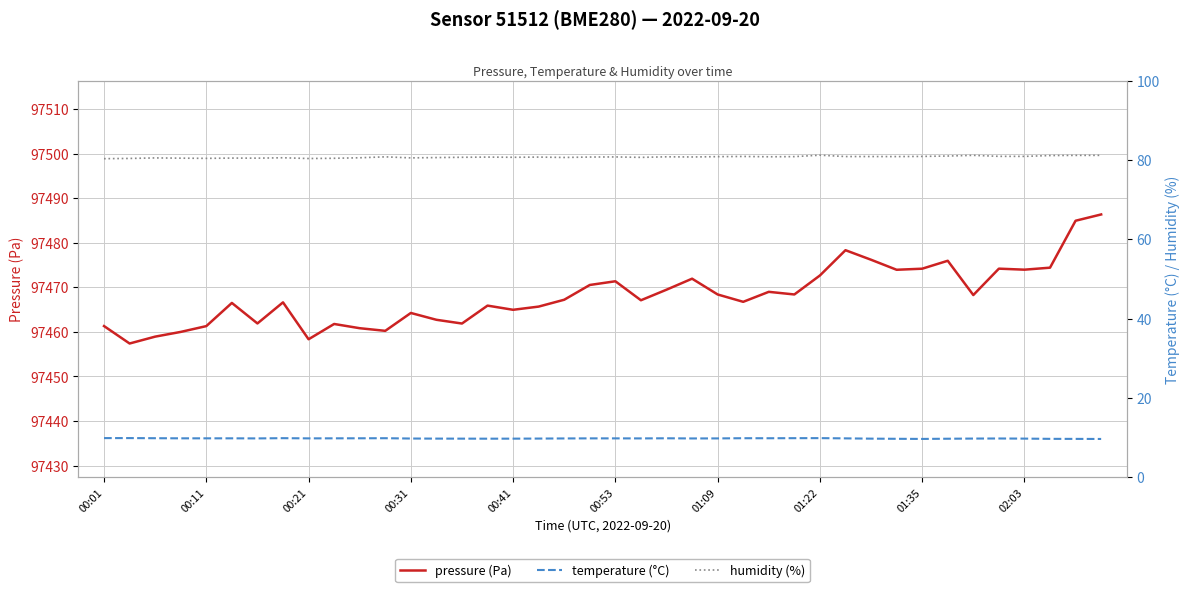

Reading right to left, list all the values displayed in this chart.

pressure (Pa): 97486.3	97484.9	97474.4	97473.9	97474.2	97468.2	97475.9	97474.2	97473.9	97476.2	97478.3	97472.6	97468.4	97469.0	97466.7	97468.4	97471.9	97469.4	97467.1	97471.3	97470.5	97467.2	97465.7	97464.9	97465.9	97461.9	97462.7	97464.2	97460.2	97460.8	97461.8	97458.3	97466.6	97461.9	97466.5	97461.3	97460.0	97458.9	97457.4	97461.3
temperature (°C): 9.7	9.7	9.7	9.7	9.8	9.8	9.7	9.7	9.7	9.7	9.8	9.9	9.8	9.8	9.8	9.8	9.8	9.8	9.8	9.8	9.8	9.8	9.8	9.7	9.7	9.7	9.7	9.8	9.8	9.8	9.8	9.8	9.8	9.8	9.8	9.8	9.8	9.8	9.9	9.9
humidity (%): 81.2	81.2	81.1	80.9	80.9	81.2	81.0	80.9	80.9	80.9	80.9	81.2	80.9	80.8	80.9	80.8	80.8	80.8	80.7	80.8	80.8	80.7	80.7	80.7	80.7	80.7	80.6	80.5	80.8	80.6	80.4	80.4	80.6	80.5	80.5	80.4	80.5	80.5	80.4	80.3